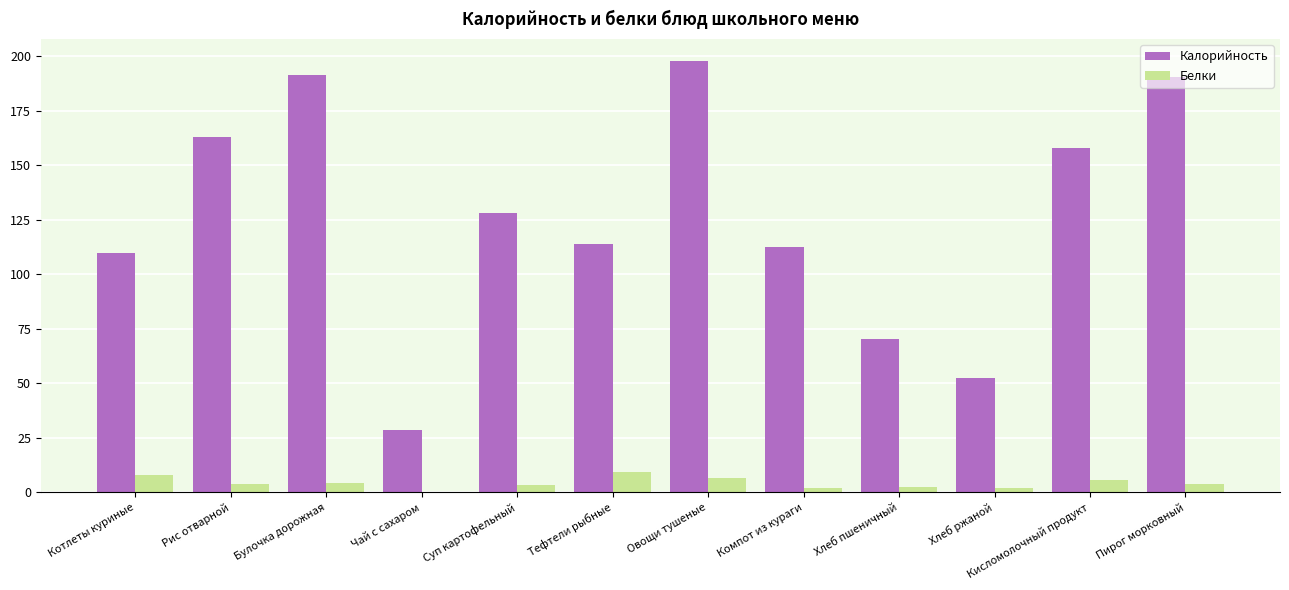

Which category has the highest value in the Калорийность series?

Овощи тушеные